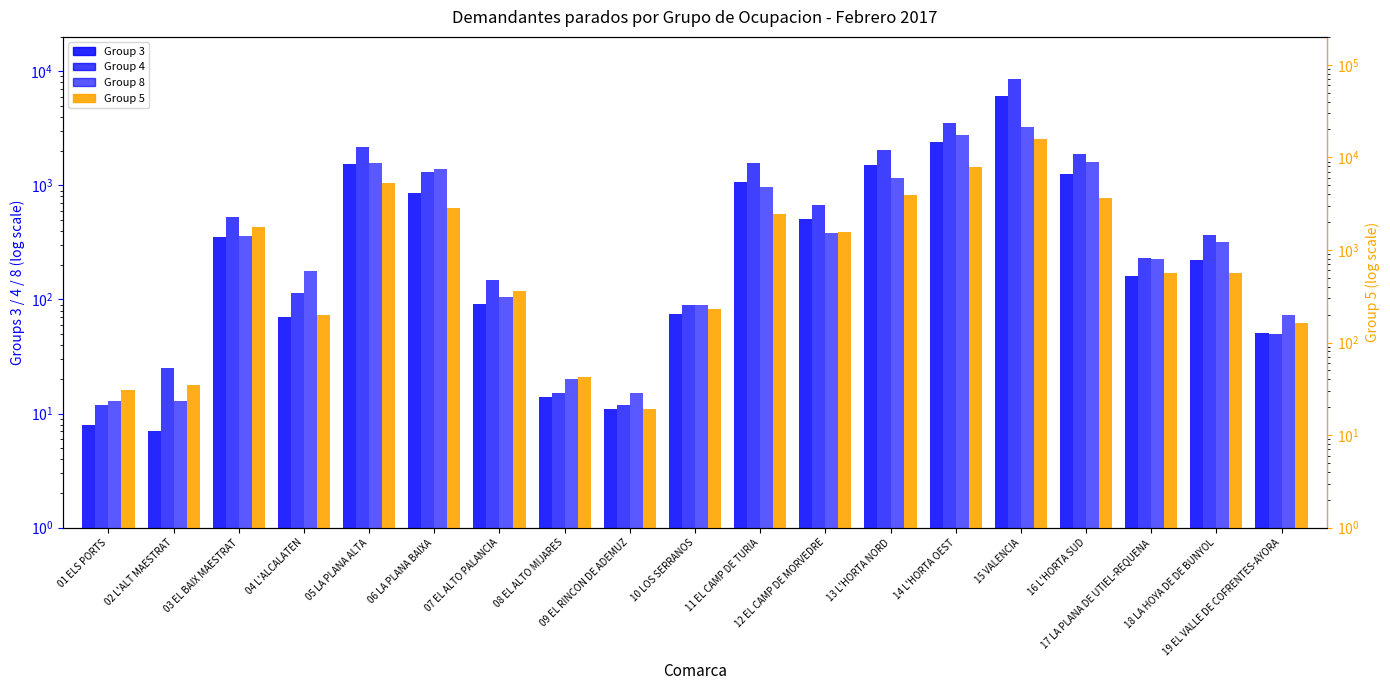

Reading left to right, what are all the values shown in this chart?

Group 3: 8	7	351	70	1546	851	91	14	11	74	1069	509	1522	2418	6015	1268	160	223	51
Group 4: 12	25	524	115	2159	1317	148	15	12	90	1565	666	2060	3518	8585	1883	232	368	50
Group 8: 13	13	359	176	1568	1393	106	20	15	90	971	380	1171	2785	3245	1602	227	317	73
Group 5: 31	35	1749	197	5347	2858	356	42	19	231	2443	1546	3959	7850	15812	3669	559	567	162